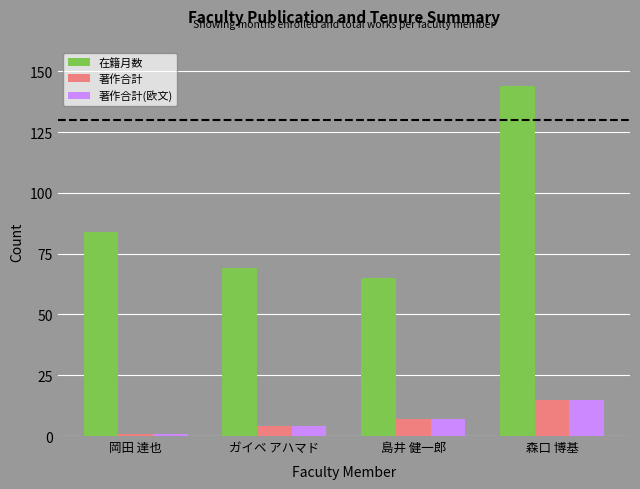

Reading right to left, transcribe all the data shown in this chart.

在籍月数: 森口 博基=144	島井 健一郎=65	ガイベ アハマド=69	岡田 達也=84
著作合計: 森口 博基=15	島井 健一郎=7	ガイベ アハマド=4	岡田 達也=1
著作合計(欧文): 森口 博基=15	島井 健一郎=7	ガイベ アハマド=4	岡田 達也=1